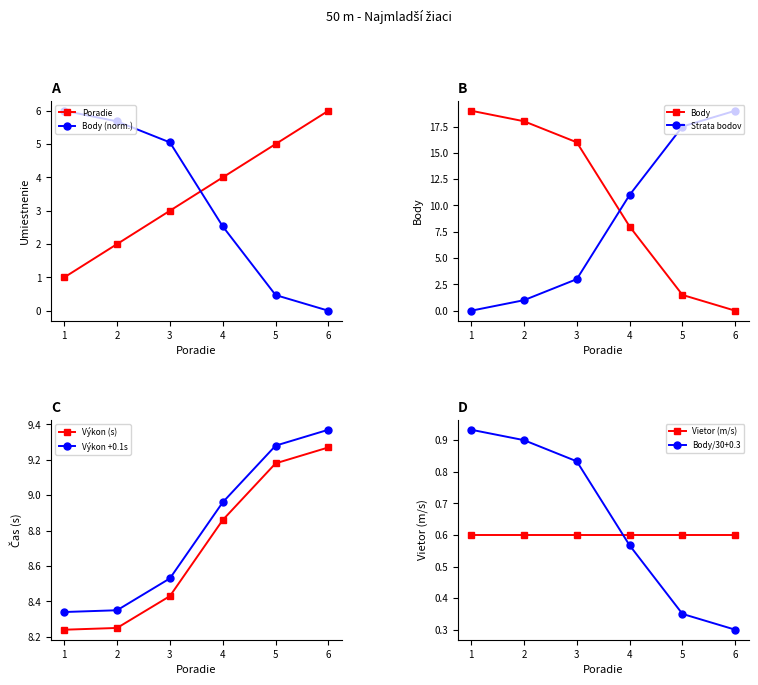

Reading left to right, what are all the values shown in this chart?

Poradie: 1=1.0	2=2.0	3=3.0	4=4.0	5=5.0	6=6.0
Body: 1=19.0	2=18.0	3=16.0	4=8.0	5=1.5	6=0.0
Výkon: 1=8.2	2=8.2	3=8.4	4=8.9	5=9.2	6=9.3